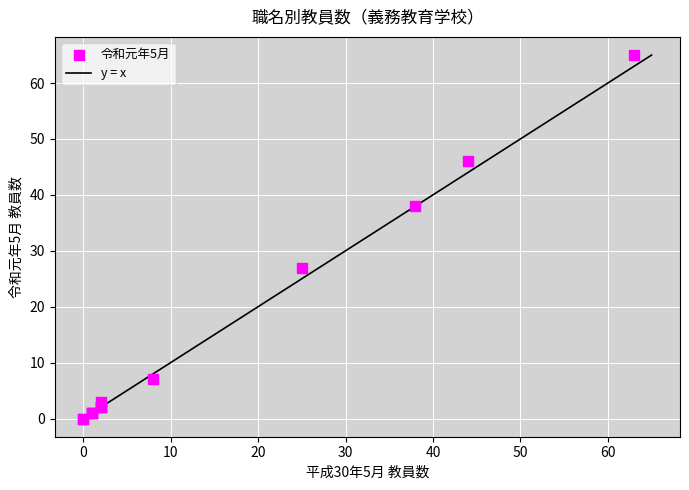

What Y value in the scatter plot is closest to 32?

27